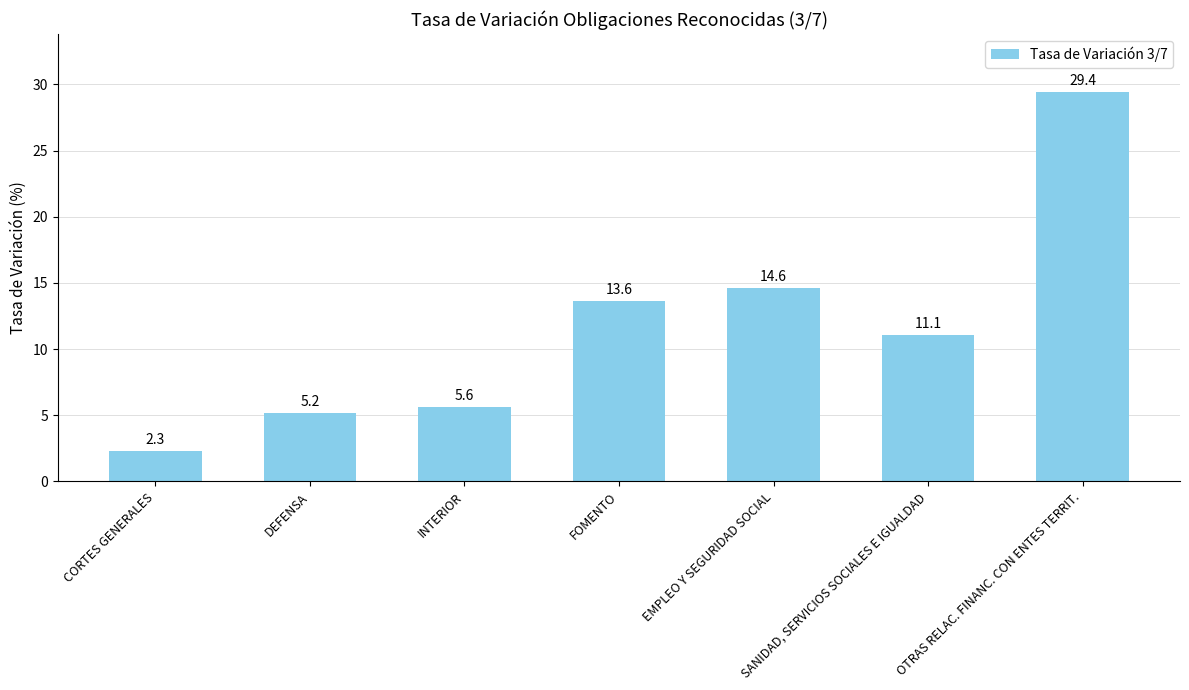

What is the smallest value displayed?

2.3